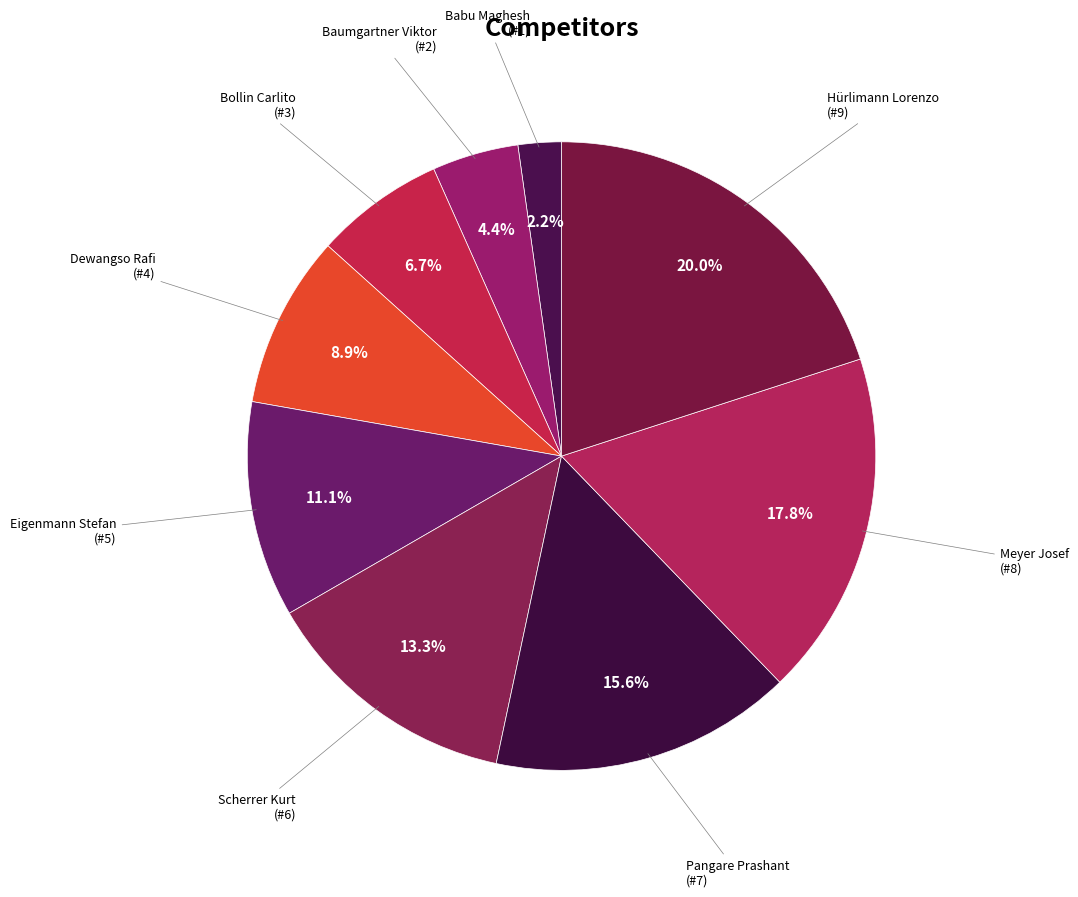

Rank the categories by value from lowest to highest.

Babu Maghesh, Baumgartner Viktor, Bollin Carlito, Dewangso Rafi, Eigenmann Stefan, Scherrer Kurt, Pangare Prashant, Meyer Josef, Hürlimann Lorenzo